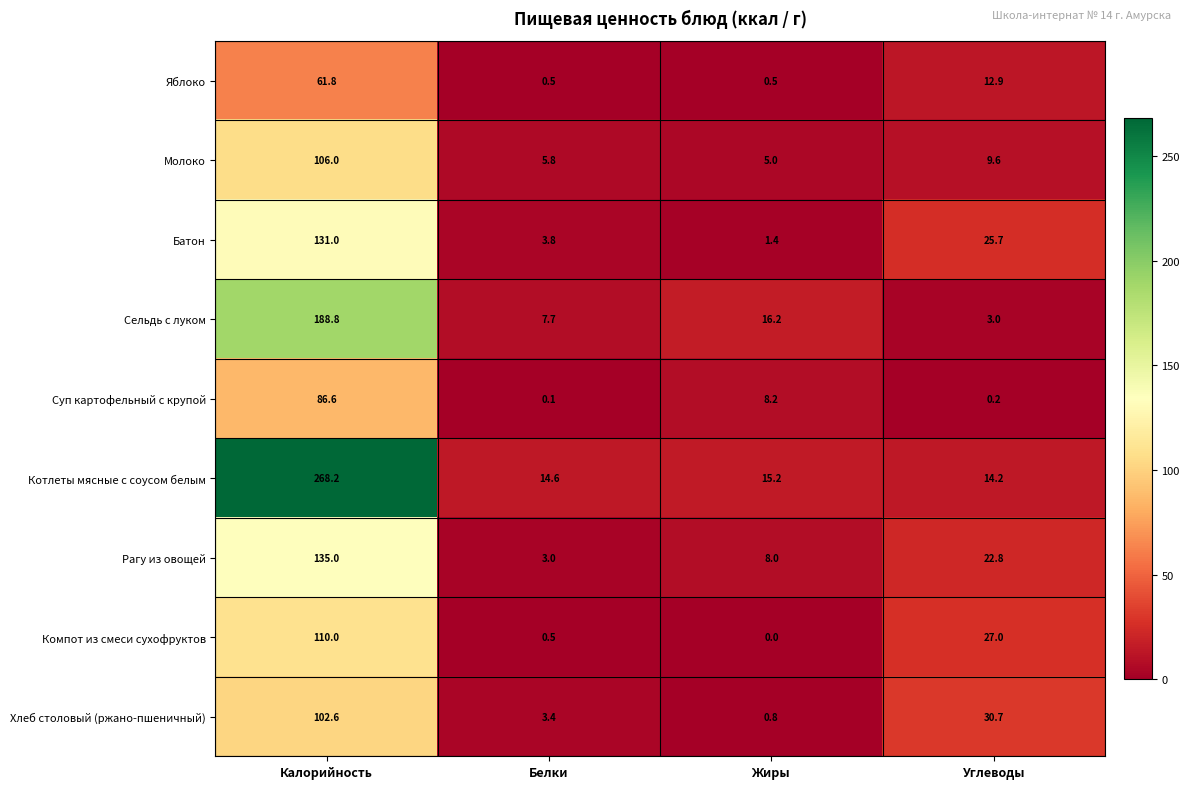

At which category does the chart reach its peak across all series?

Калорийность